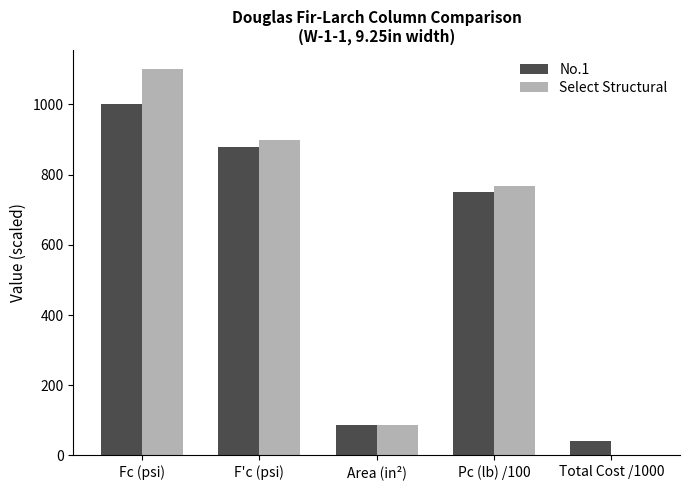

Reading right to left, list all the values displayed in this chart.

No.1: 41.2	751.3	85.6	878.1	1000.0
Select Structural: 0.0	768.7	85.6	898.4	1100.0